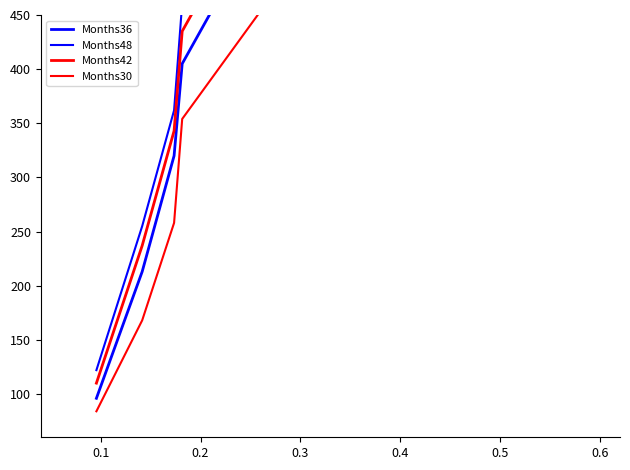

At which label is Months48 closest to 733?

0.6